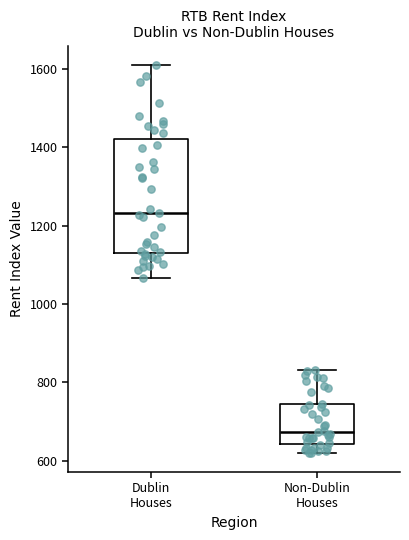

Where does the median line of the box for Dublin Houses sit on the y-axis? The values are not printed on the chart, so give them approximately, as read against the axis.

1240